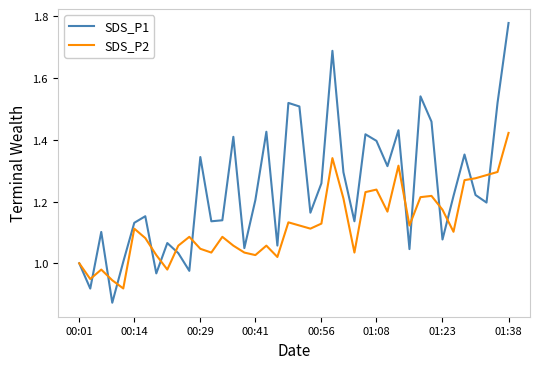

Which series has the largest total across all categories?

SDS_P1